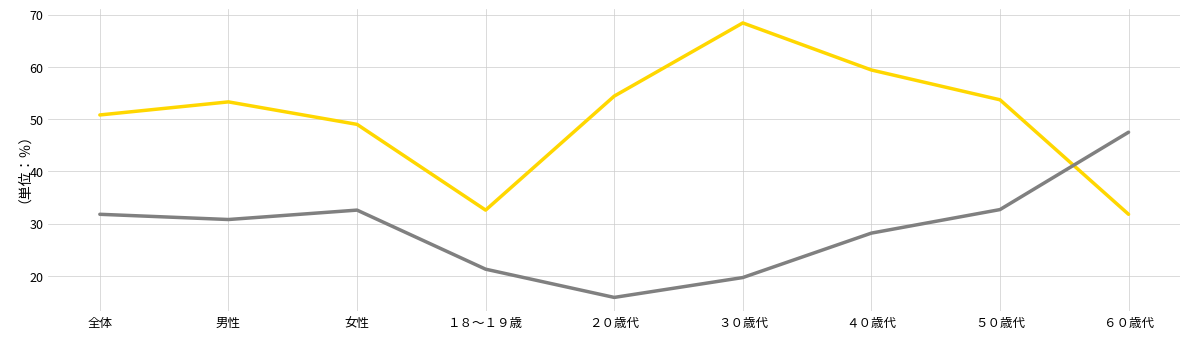

What is the spread (max minus min) of values at ５０歳代?

21.0